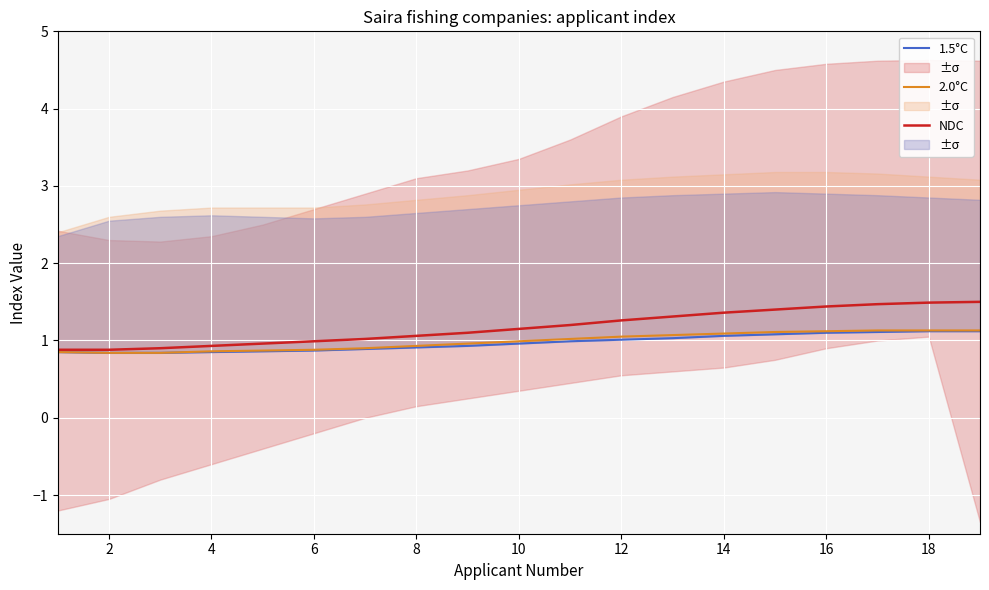

What is the lowest value of the NDC series?

0.9